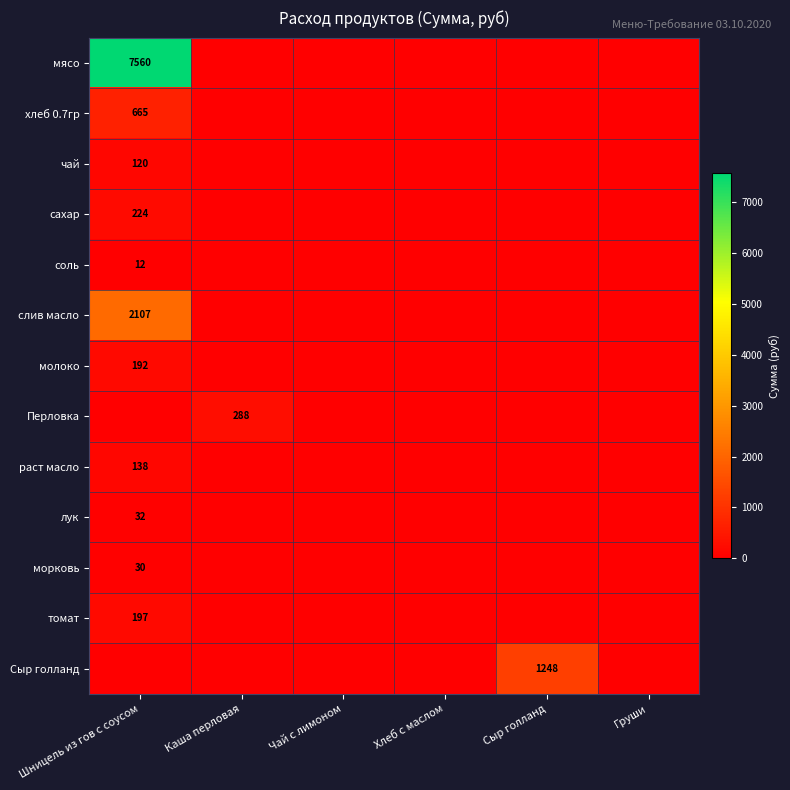

What is the greatest value displayed?

7560